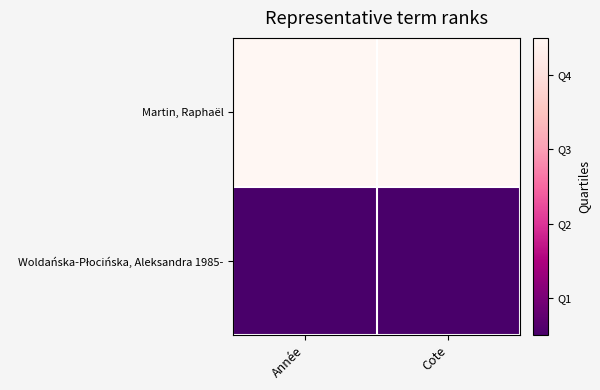

List the series in order of their overall mean, lowest first.

Woldańska-Płocińska, Aleksandra 1985-, Martin, Raphaël